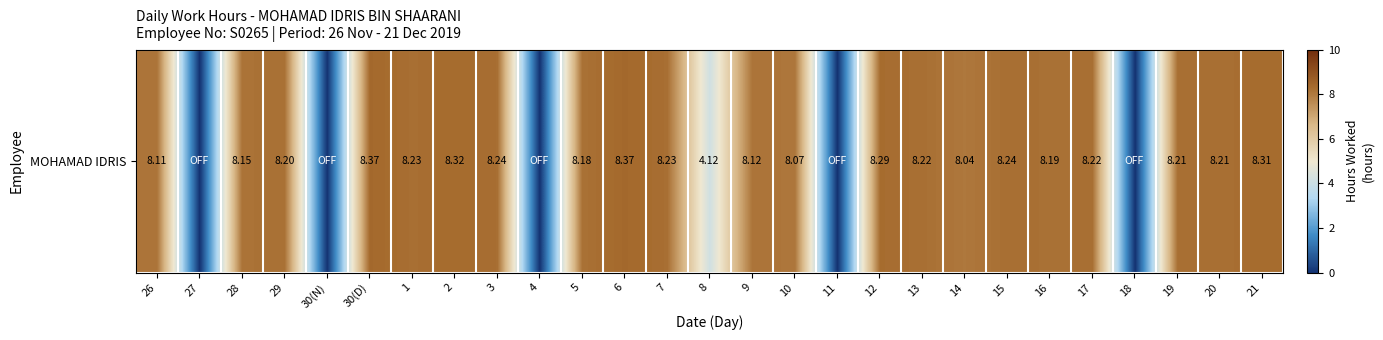

At which category does the chart reach its peak across all series?

30(D)